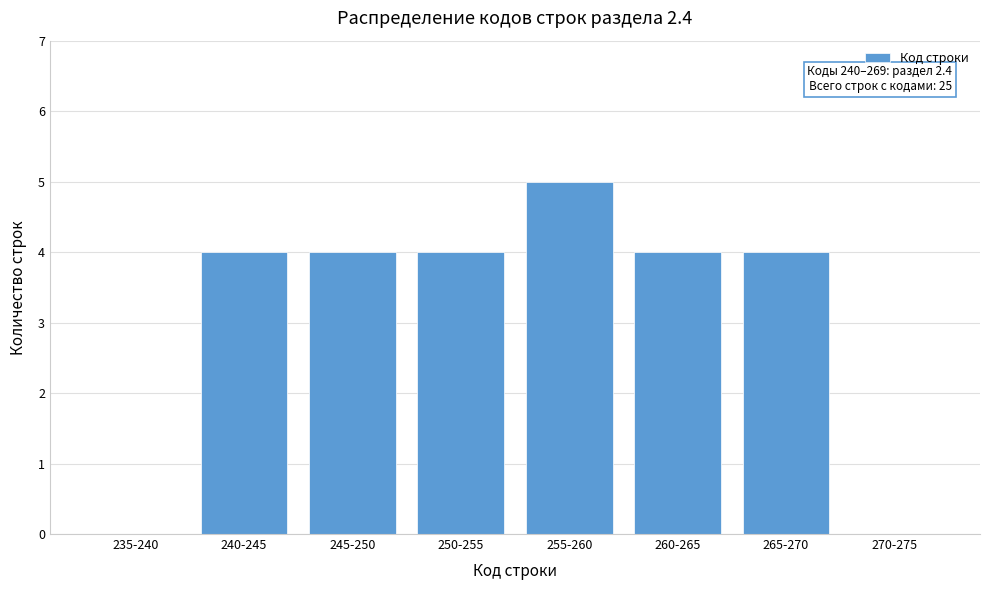

Reading right to left, extract all data points from this chart.

270-275=0	265-270=4	260-265=4	255-260=5	250-255=4	245-250=4	240-245=4	235-240=0